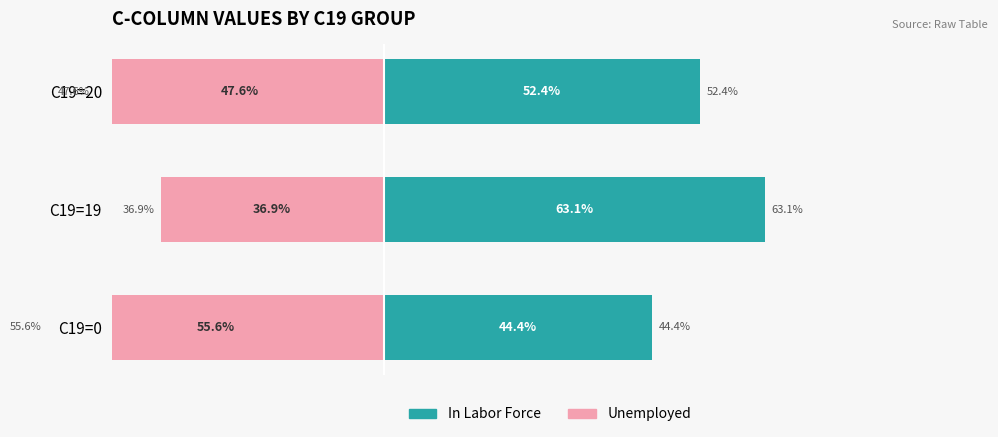

What is the minimum value for In Labor Force?

44.4